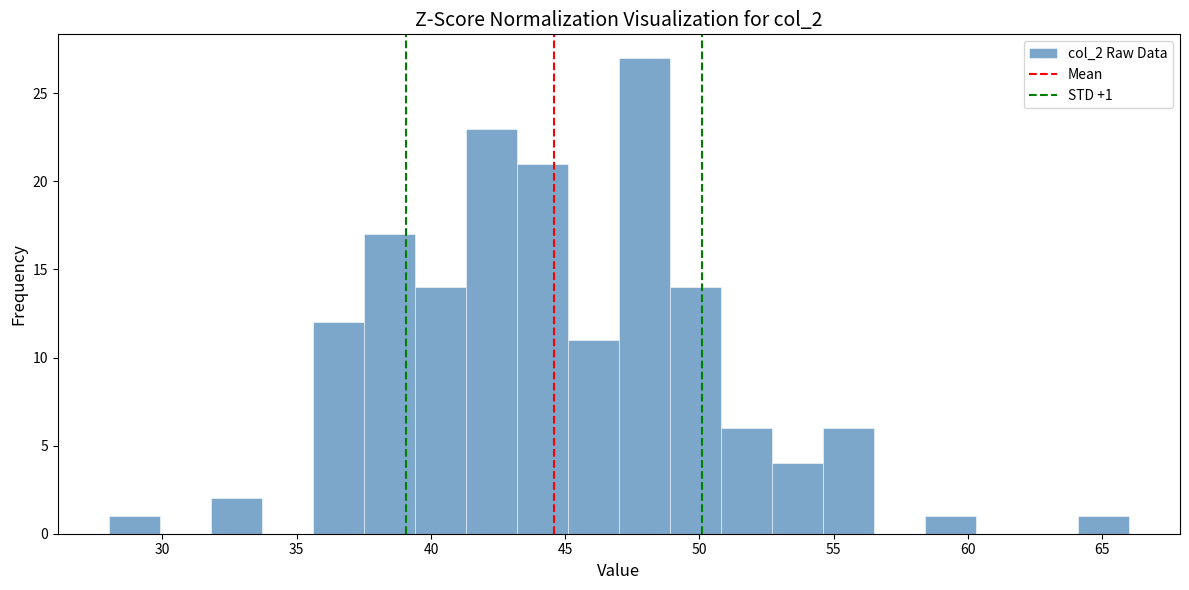

Around what value on the x-axis is the tallest bar? Give the approximate position of its centre, as read against the axis.

48.0